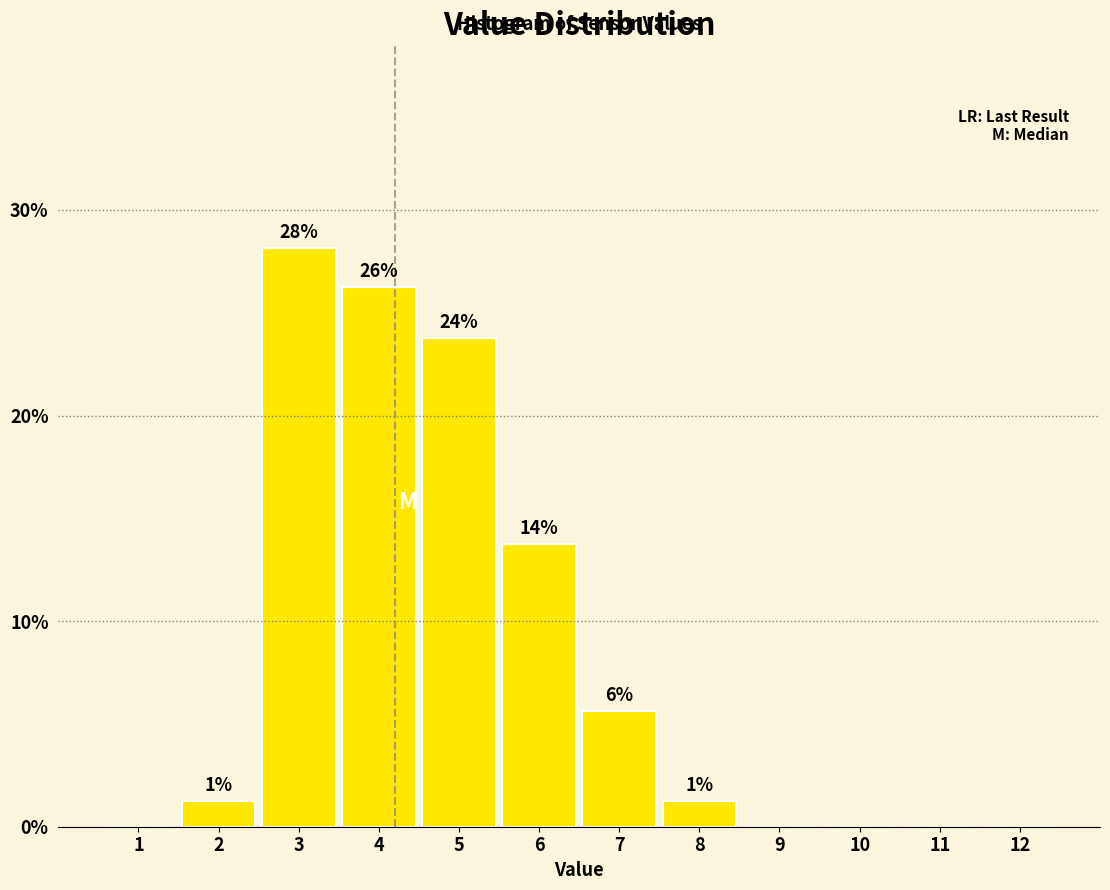

Are the bars horizontal?

No